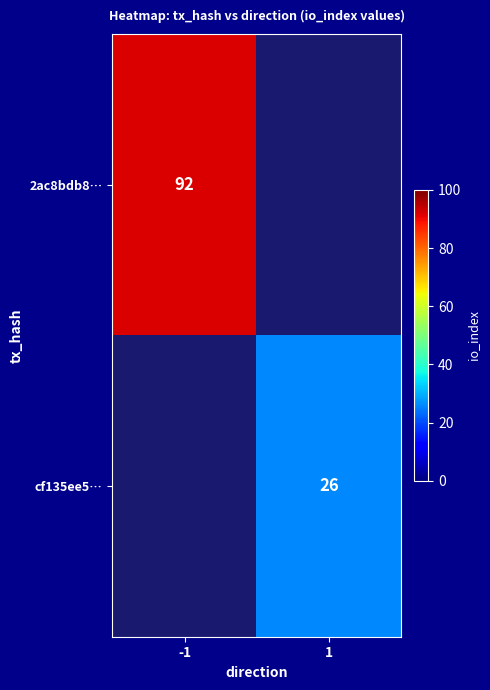

The value of cf135ee5… at 1 is 10. True or false?

False